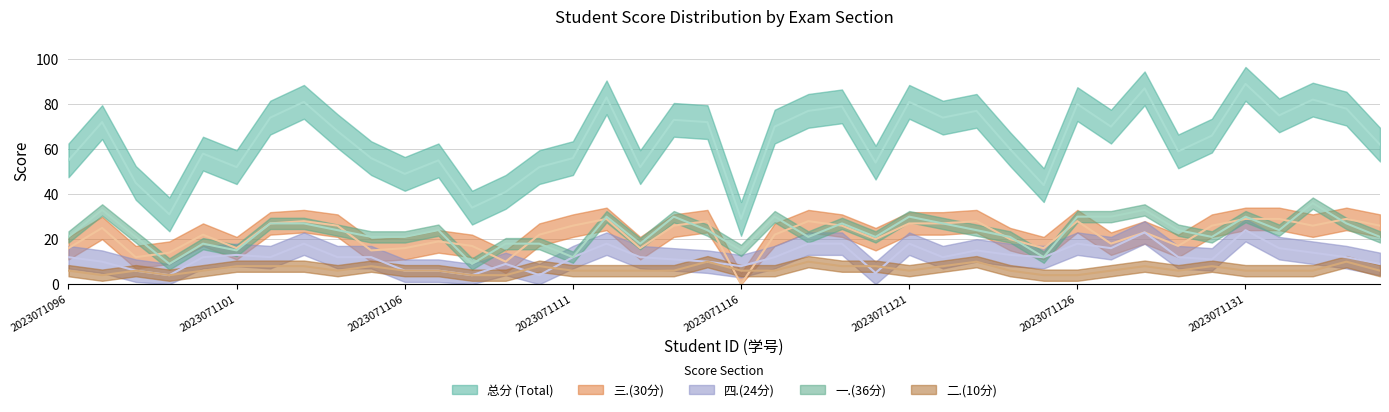

What is the total value across all series at 2023071101?

104